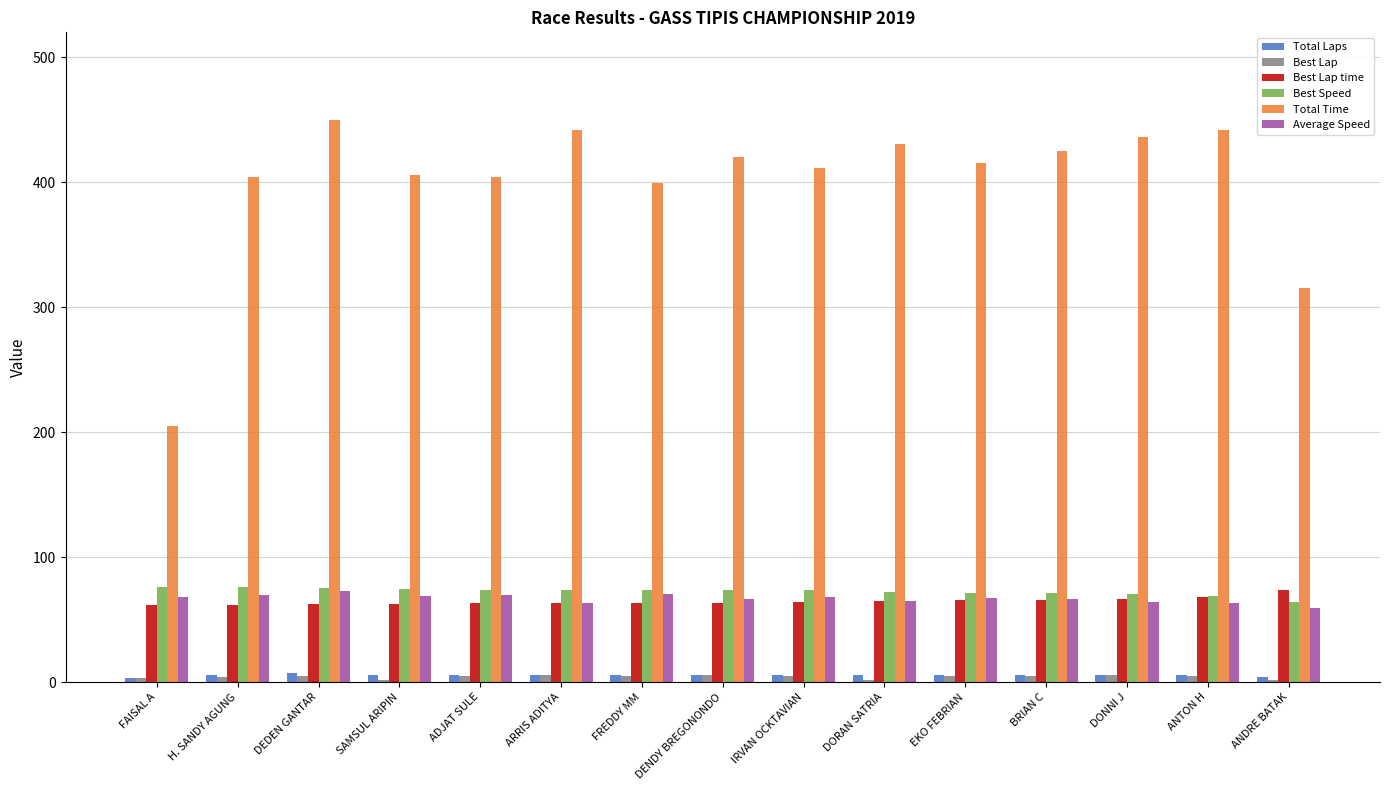

Where does the Best Speed series first go above 73?

FAISAL A